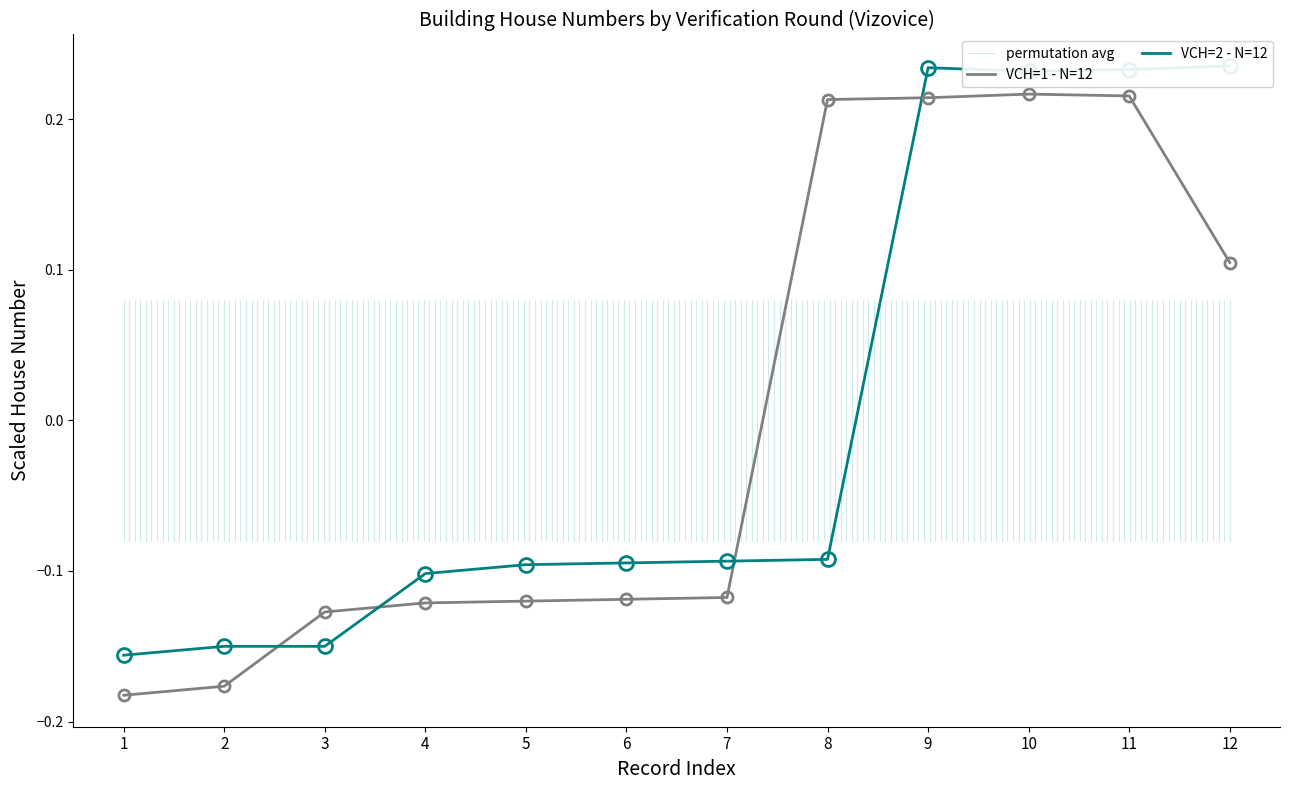

True or false: VCH=1 - N=12 has a value of 0.1 at 11.

False